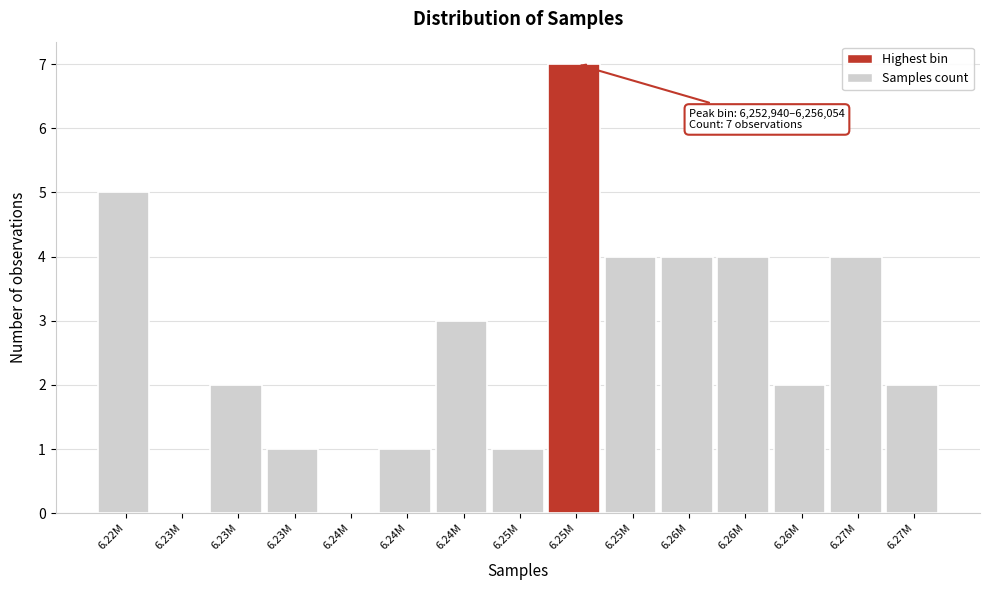

How many categories are shown in the chart?

15